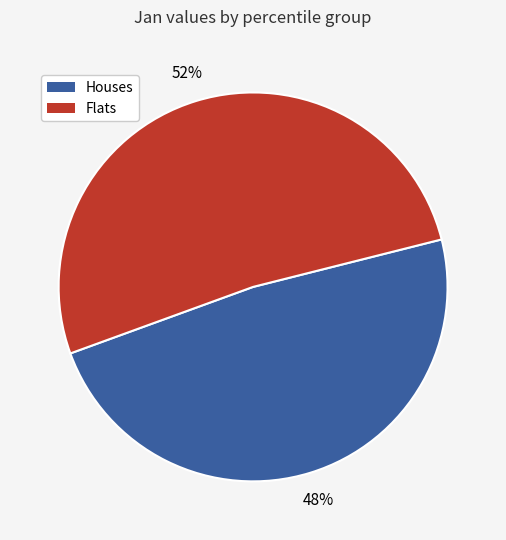

Does any single category account for the majority?

Yes